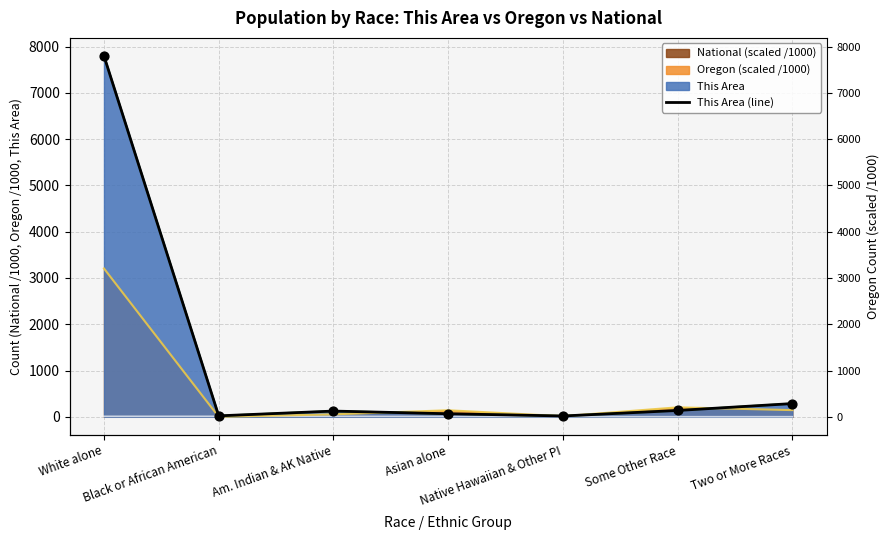

Approximately how many times larger is the value at Asian alone compared to Some Other Race?

0.5